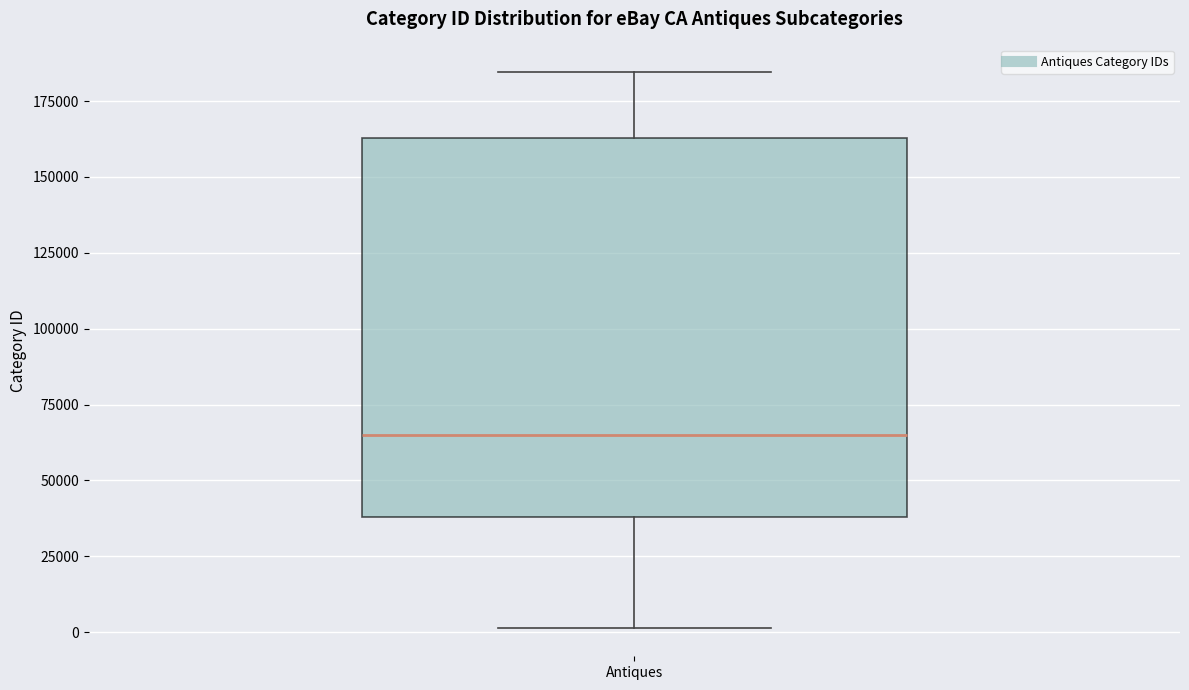

Read this box plot against the y-axis: the position of the median line, the range covered by the box, and the ends of both whiskers. The values are not printed on the chart, so give them approximately, as read against the axis.

median 65000, box 40000 to 165000, whiskers 0 to 185000